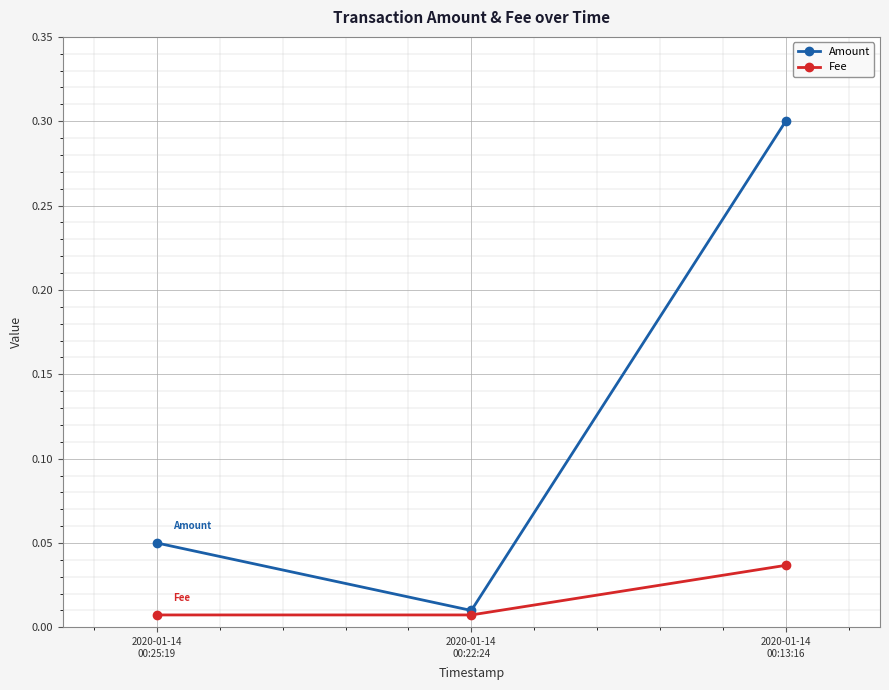

Count the Fee values in the range 0 to 1.

3